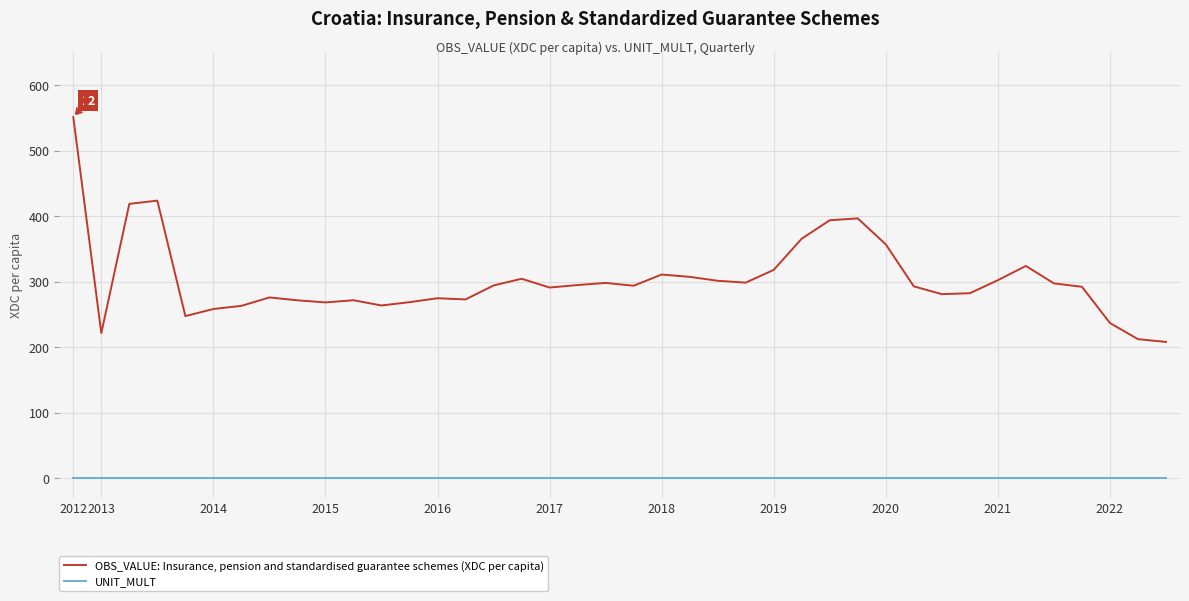

True or false: UNIT_MULT and OBS_VALUE: Insurance, pension and standardised guarantee schemes (XDC per capita) intersect in this chart.

False